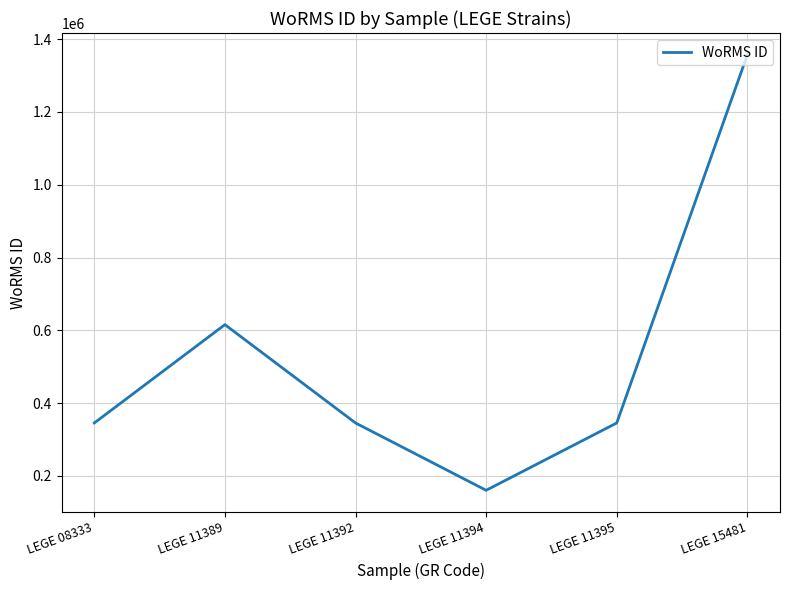

Which category has the highest value across all series?

LEGE 15481